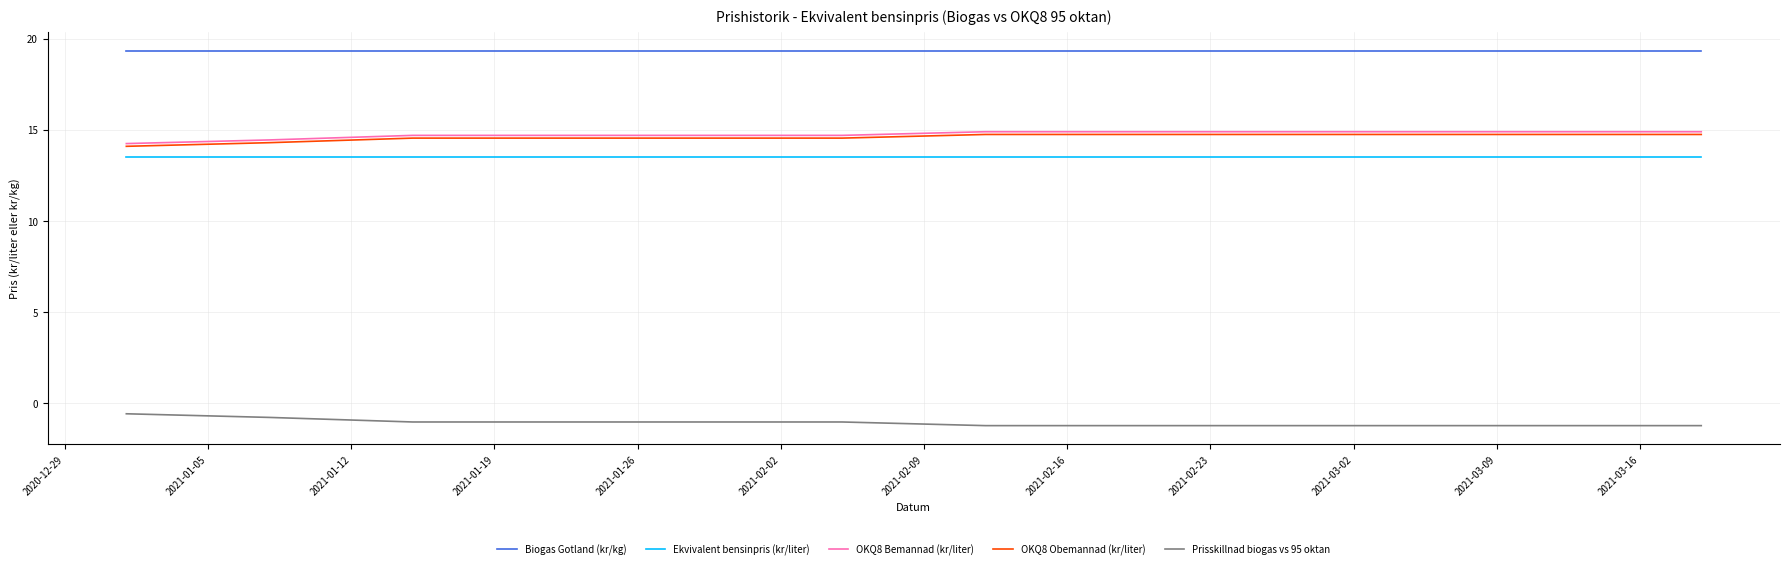

True or false: Ekvivalent bensinpris (kr/liter) and Prisskillnad biogas vs 95 oktan cross at least once.

False